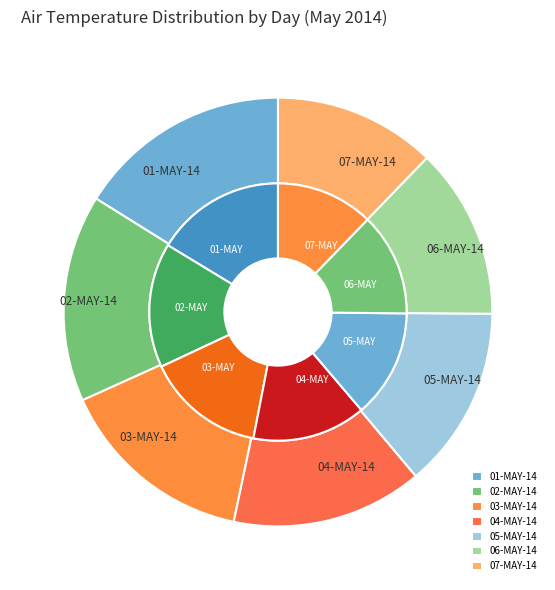

Combined, do 05-MAY-14 and 03-MAY-14 account for over 50%?

No